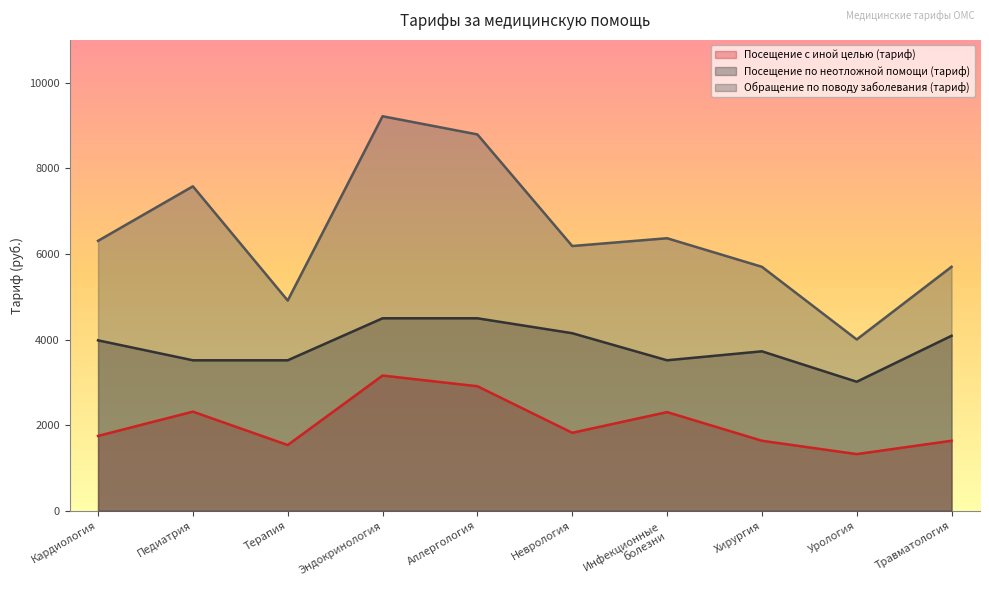

True or false: Обращение по поводу заболевания (тариф) and Посещение по неотложной помощи (тариф) cross at least once.

False